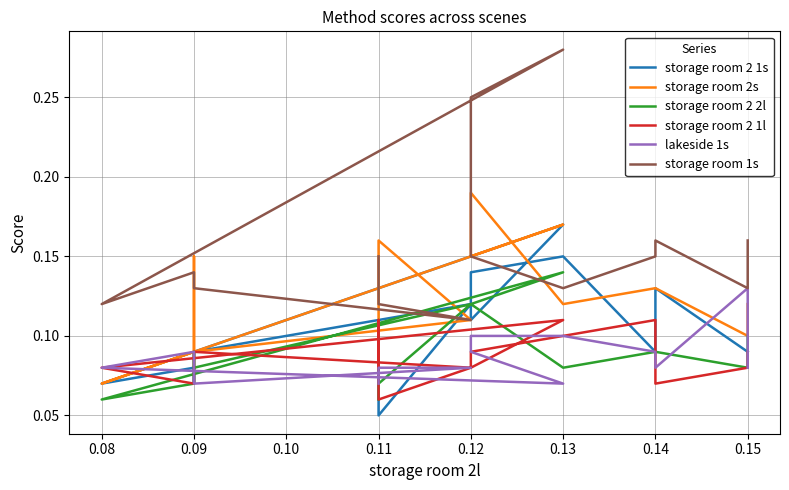

What is the maximum value shown in the chart?

0.3